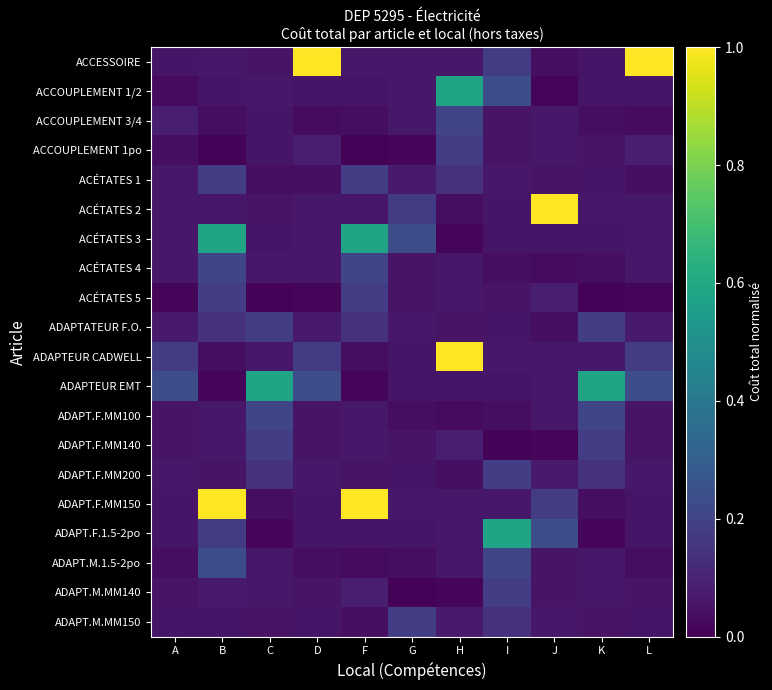

Which series has the widest spread of values?

ACCESSOIRE